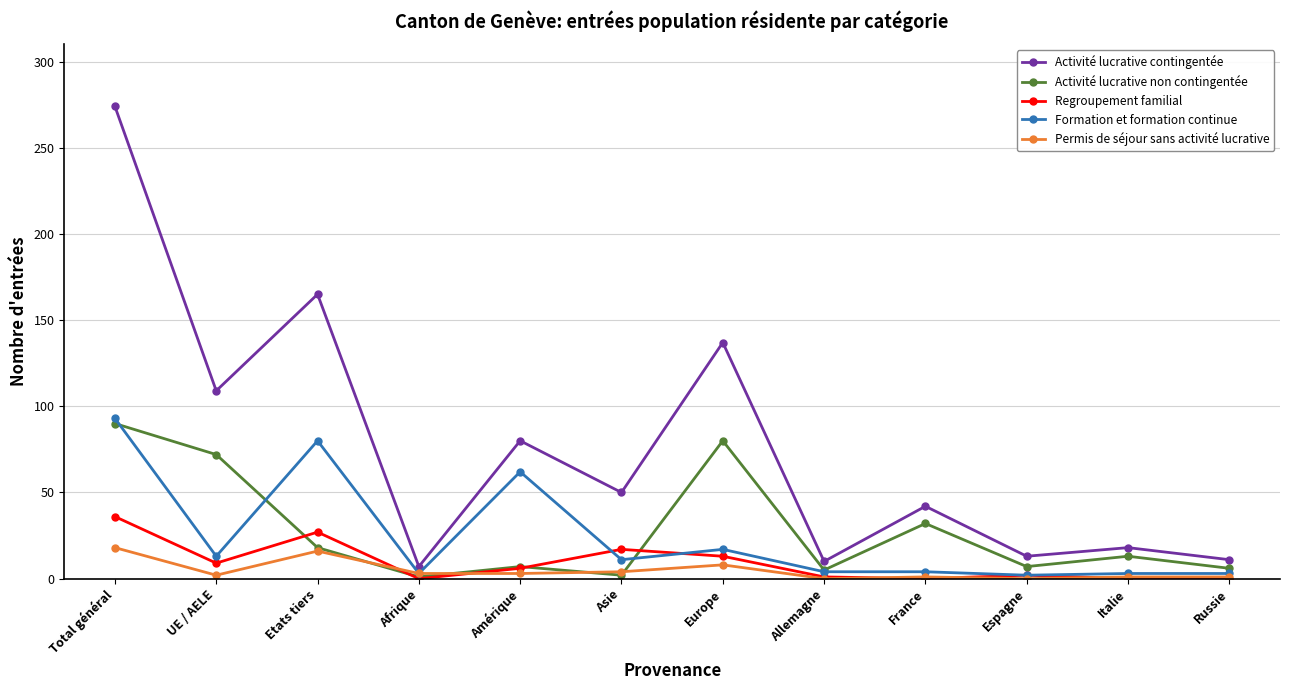

What is the difference between the highest and lowest values at Europe?

129